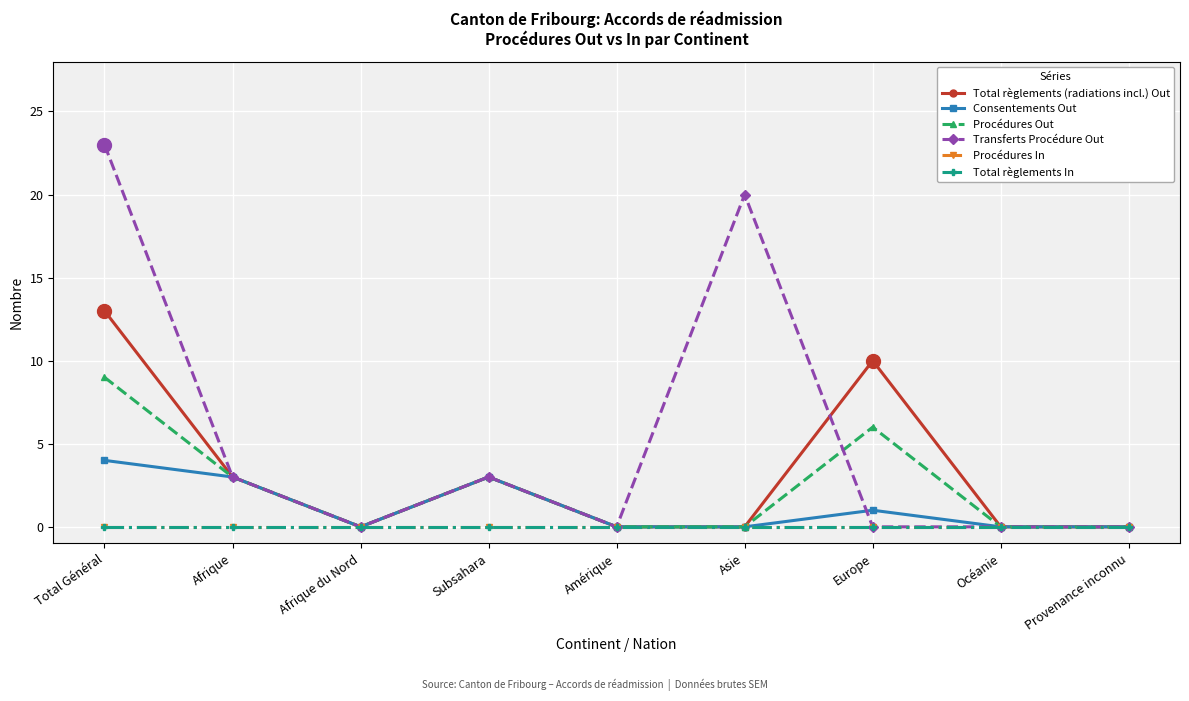

Is this an area chart (filled region under the line)?

No